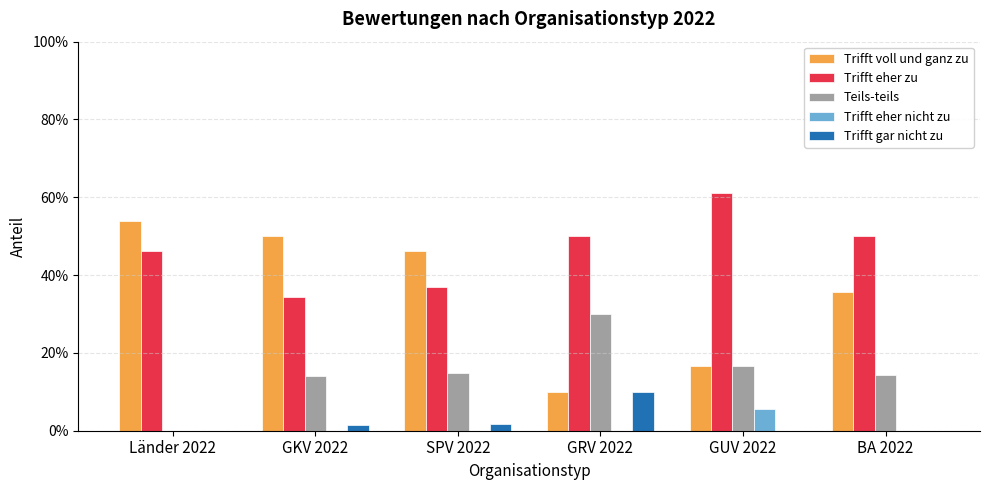

What is the label of the 5th bar from the left?

GUV 2022